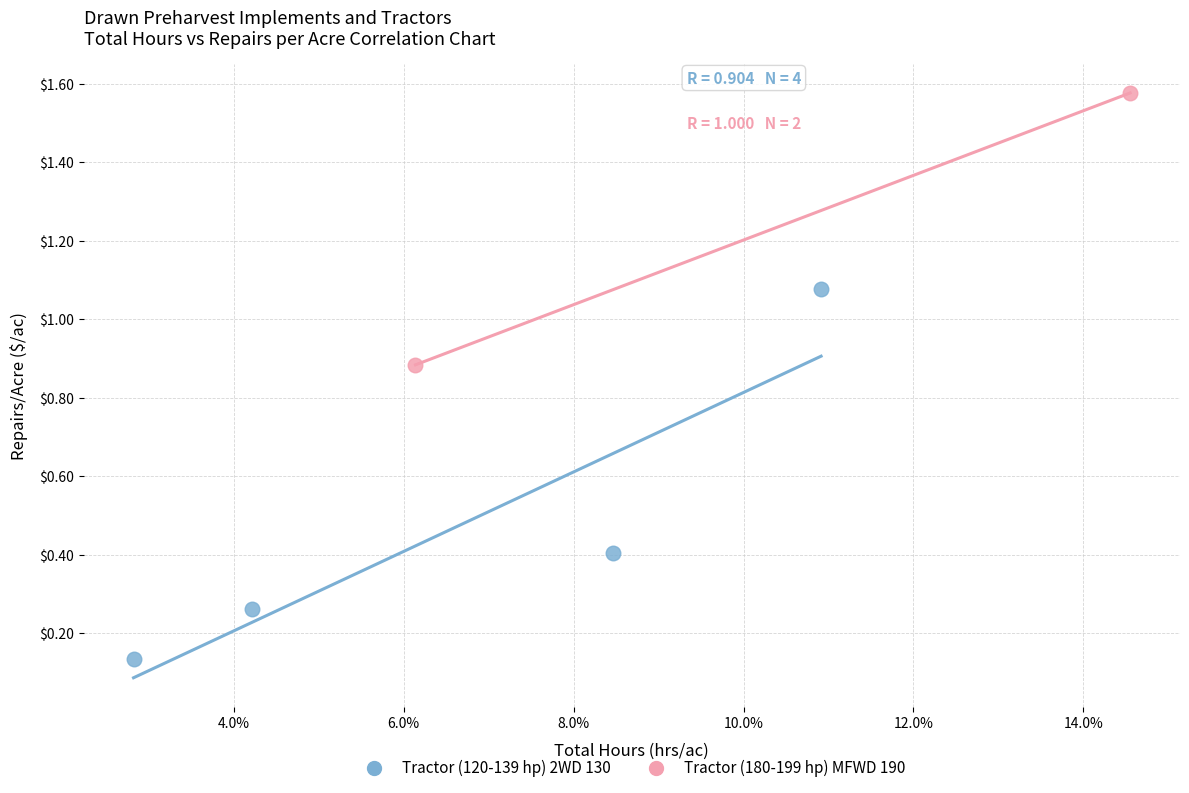

Which series has the widest spread of Y values?

Tractor (120-139 hp) 2WD 130